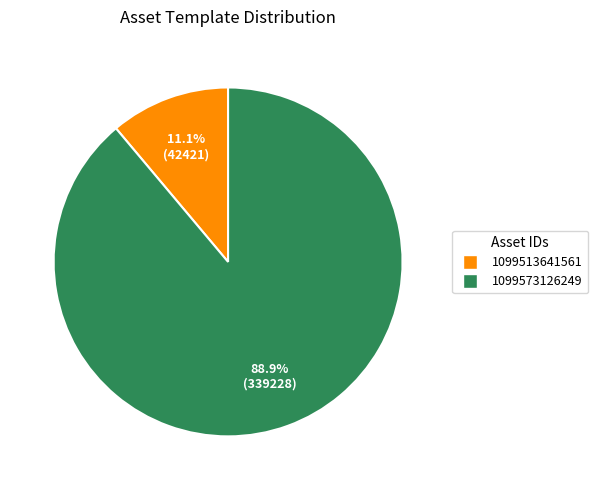

Rank the categories by value from highest to lowest.

1099573126249, 1099513641561